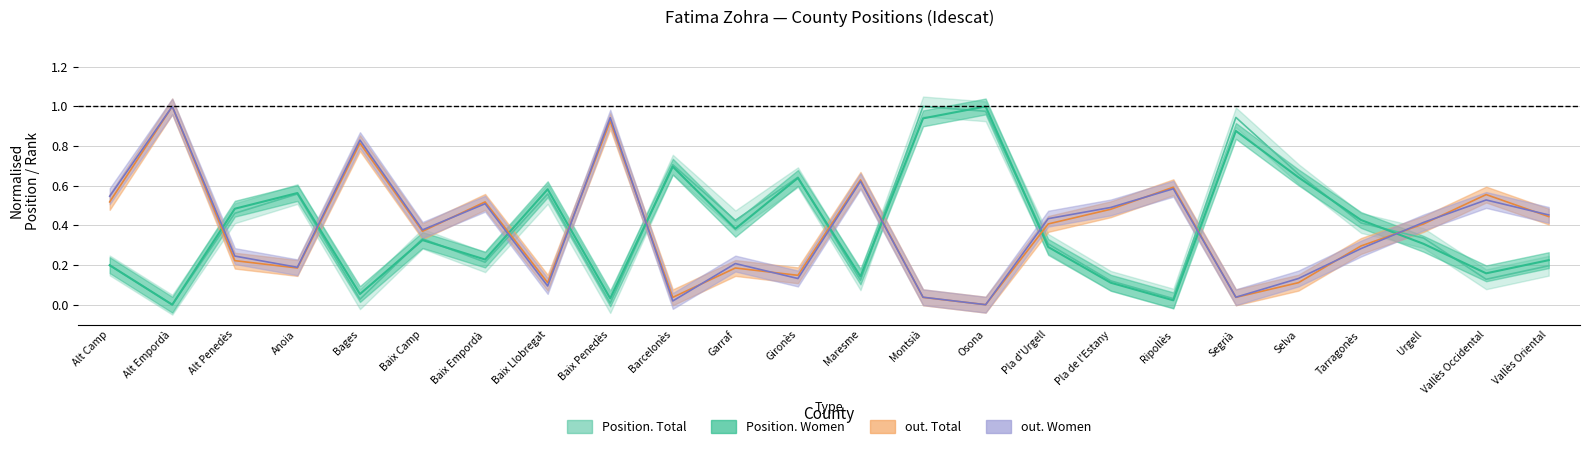

List the labels in order of Position. Total value, smallest first.

Alt Empordà, Baix Penedès, Bages, Ripollès, Pla de l'Estany, Maresme, Vallès Occidental, Vallès Oriental, Alt Camp, Baix Empordà, Pla d'Urgell, Baix Camp, Urgell, Tarragonès, Garraf, Alt Penedès, Anoia, Baix Llobregat, Gironès, Selva, Barcelonès, Segrià, Osona, Montsià